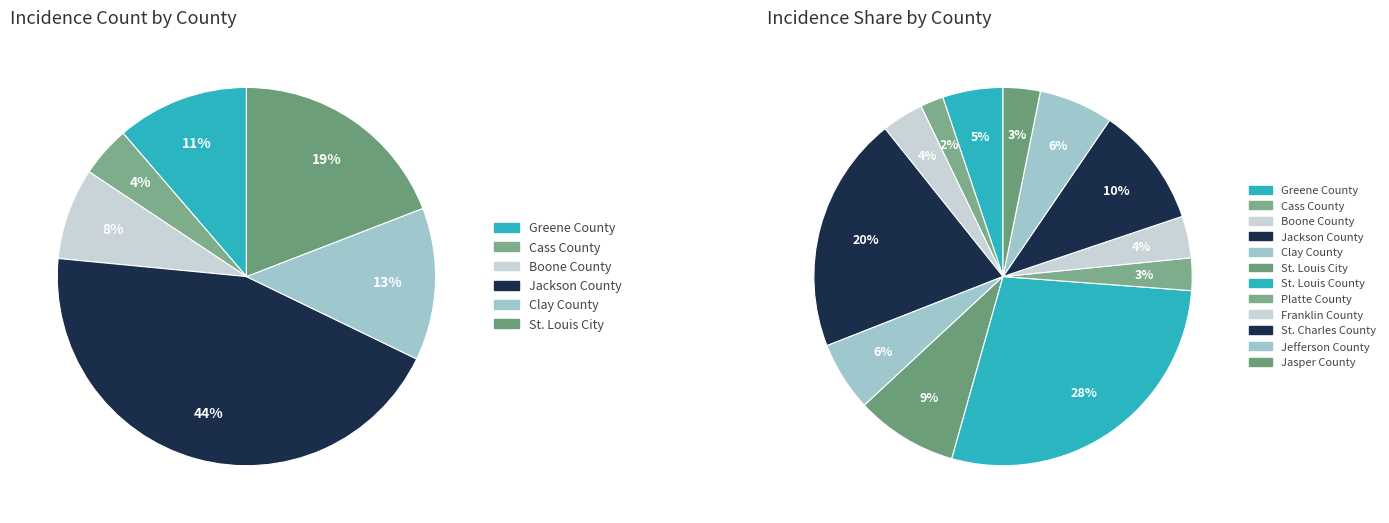

What is the smallest slice in the pie chart?

Cass County